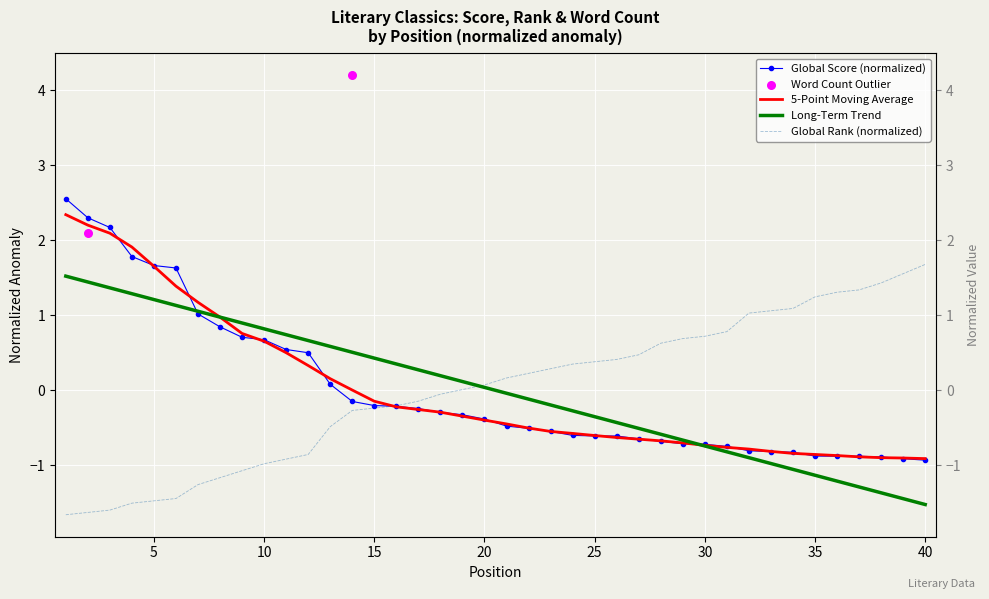

Which series has the largest Y range (max minus min)?

Global Score